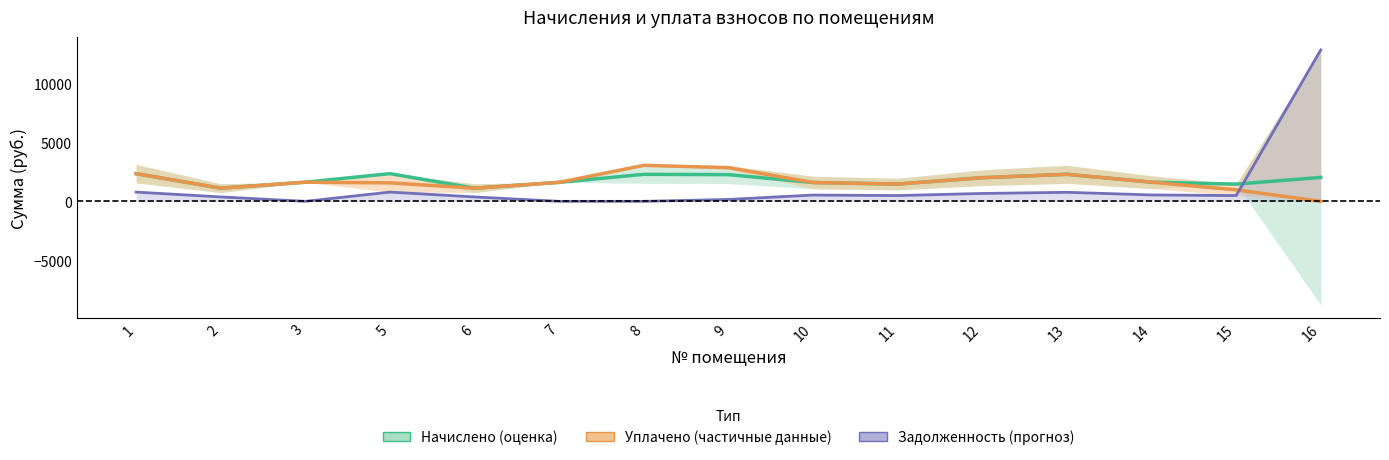

Rank the categories by Задолженность2 (линия) value from highest to lowest.

16, 1, 5, 13, 12, 14, 10, 11, 15, 2, 6, 9, 3, 7, 8